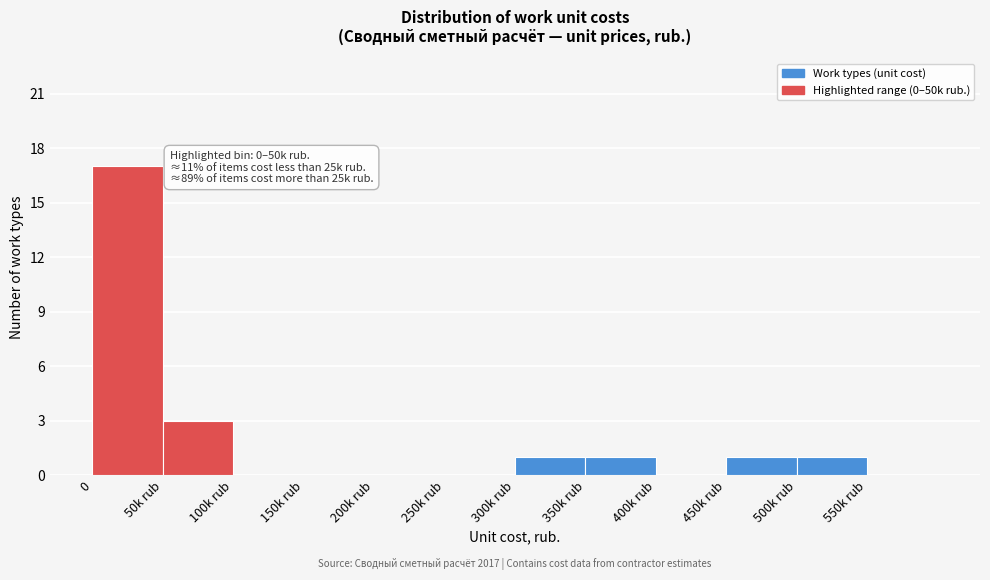

Reading left to right, extract all data points from this chart.

0=17	50k rub=3	100k rub=0	150k rub=0	200k rub=0	250k rub=0	300k rub=1	350k rub=1	400k rub=0	450k rub=1	500k rub=1	550k rub=0